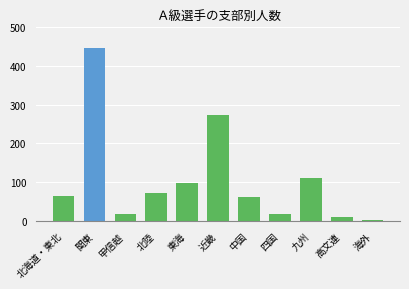

Are the bars horizontal?

No